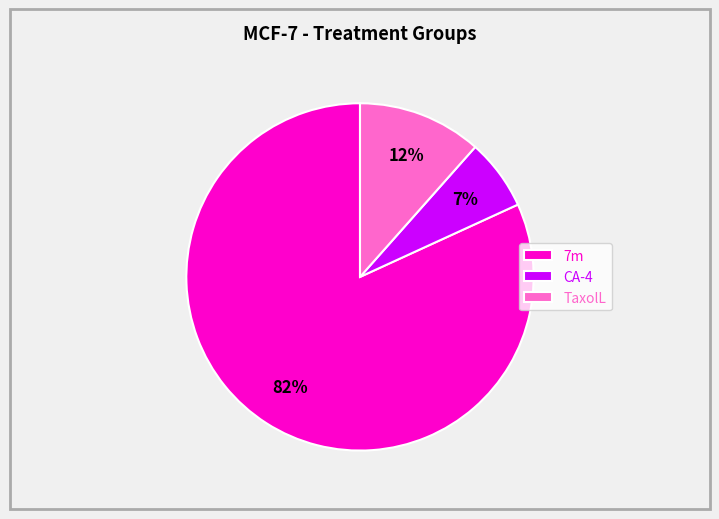

Which category has the biggest portion of the pie?

7m